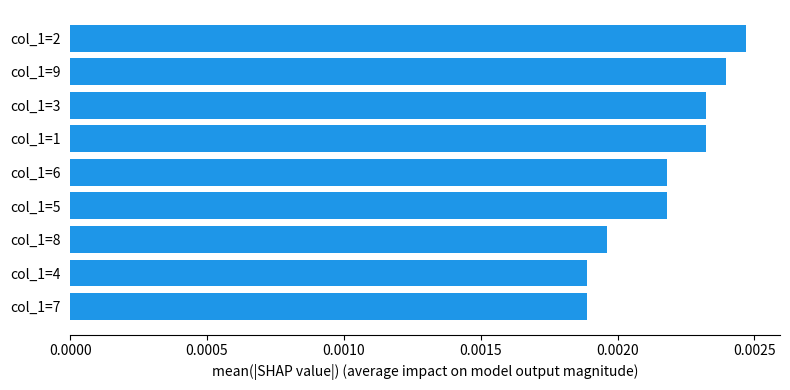

At which category does the chart reach its peak across all series?

col_1=2